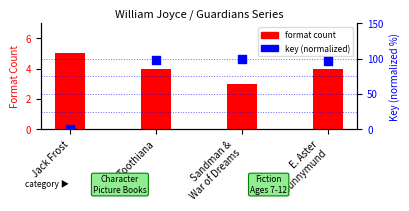

At how many categories does at least one series exceed 42?

3